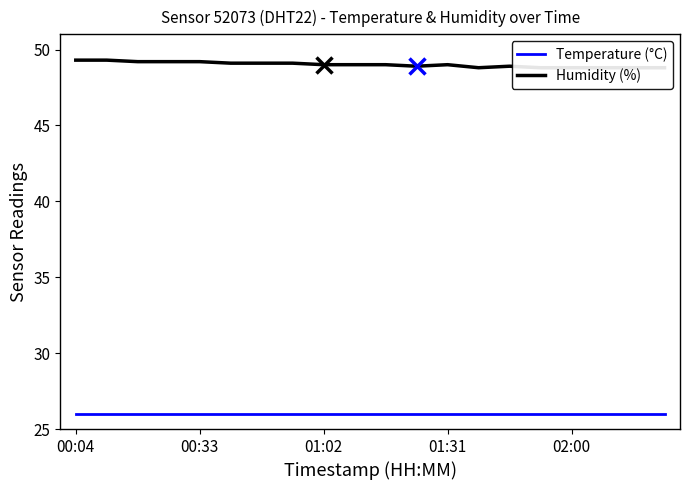

Reading right to left, what are all the values shown in this chart?

Temperature (°C): 26.0	26.0	26.0	26.0	26.0	26.0	26.0	26.0	26.0	26.0	26.0	26.0	26.0	26.0	26.0	26.0	26.0	26.0	26.0	26.0
Humidity (%): 48.8	48.8	48.8	48.8	48.8	48.9	48.8	49.0	48.9	49.0	49.0	49.0	49.1	49.1	49.1	49.2	49.2	49.2	49.3	49.3